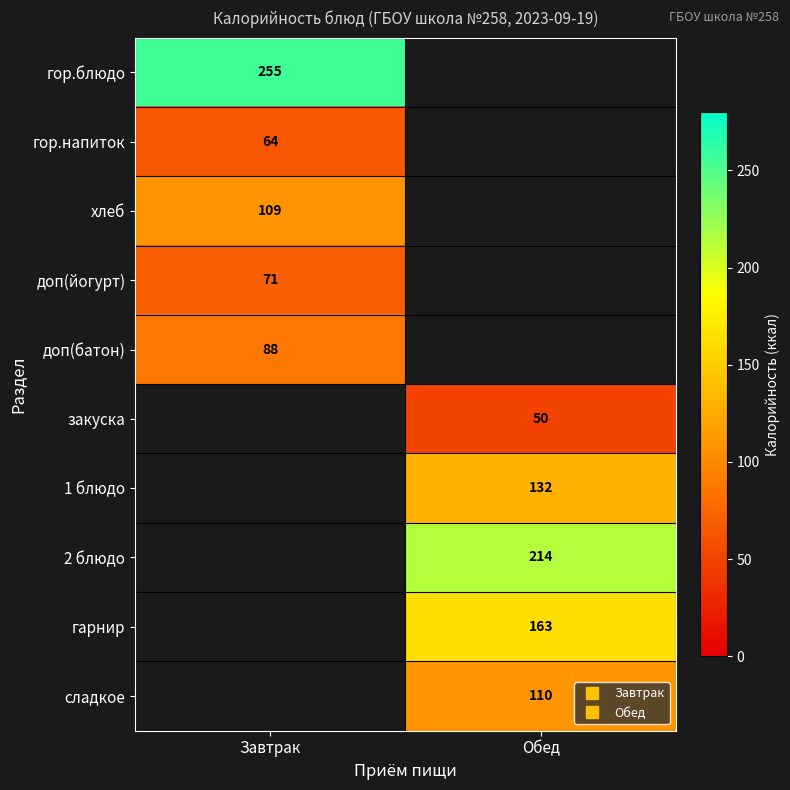

True or false: доп(йогурт) has a value of 115.6 at Завтрак.

False